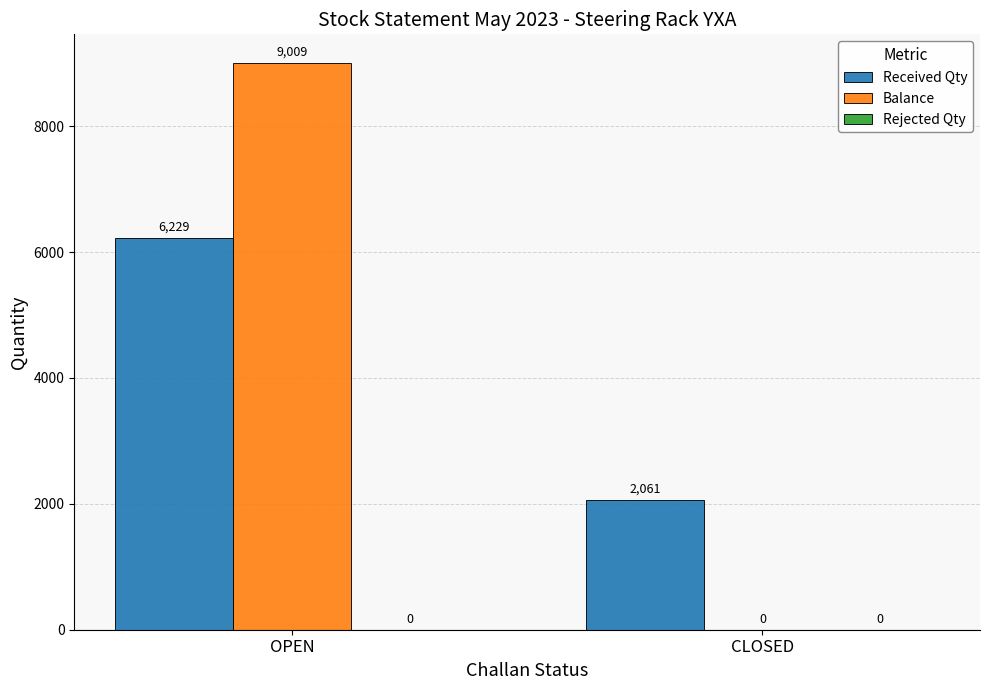

Which series changed the most between OPEN and CLOSED?

Balance